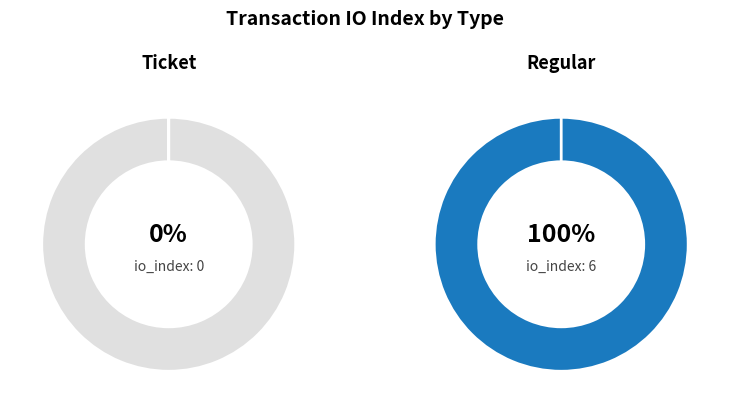

Which slice is the smallest?

Ticket